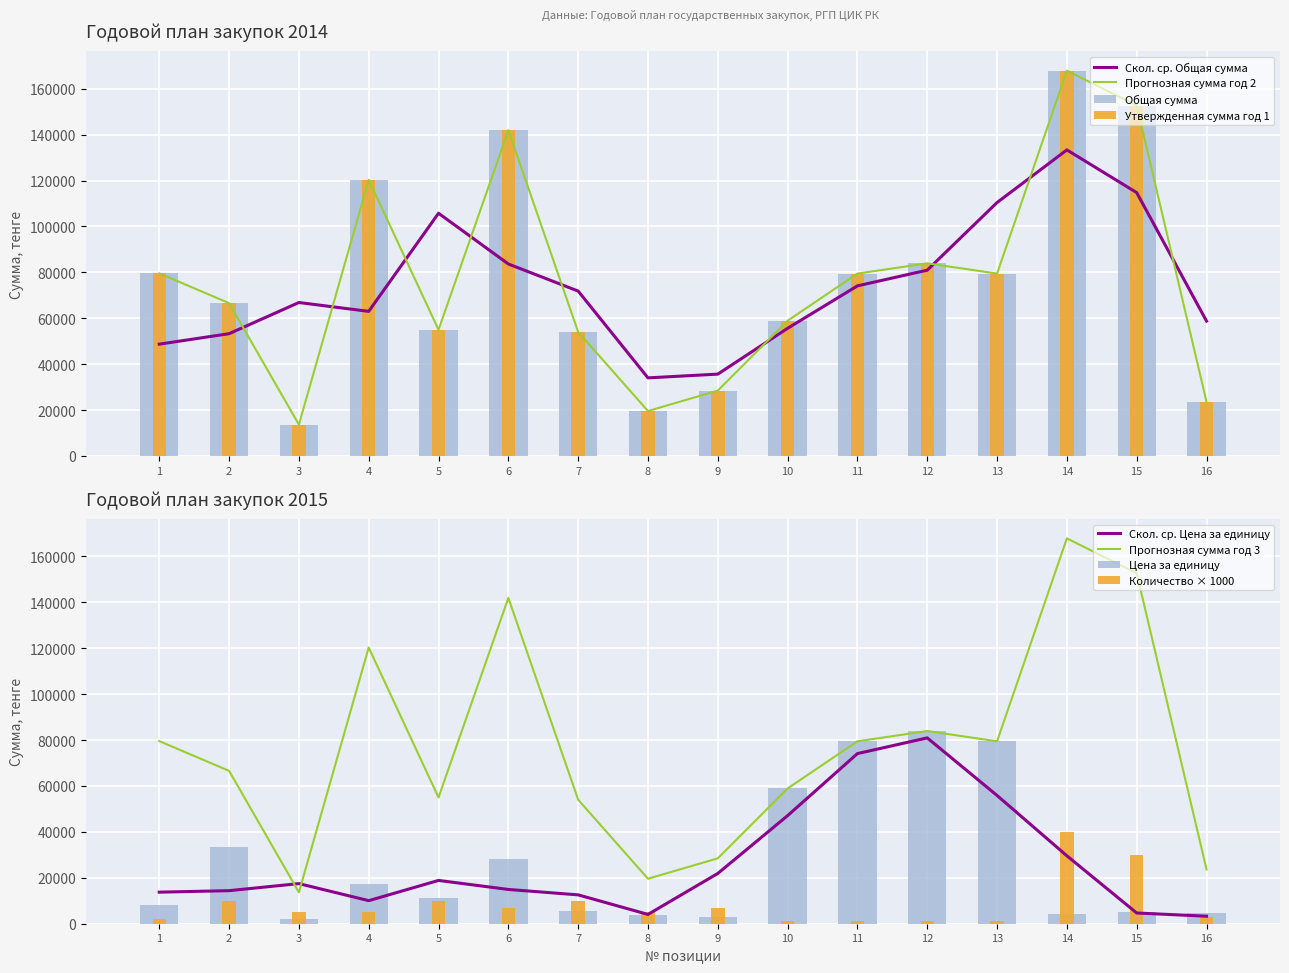

Is the value of Количество at 1 greater than the value of Утвержденная сумма год 1 at 3?

No